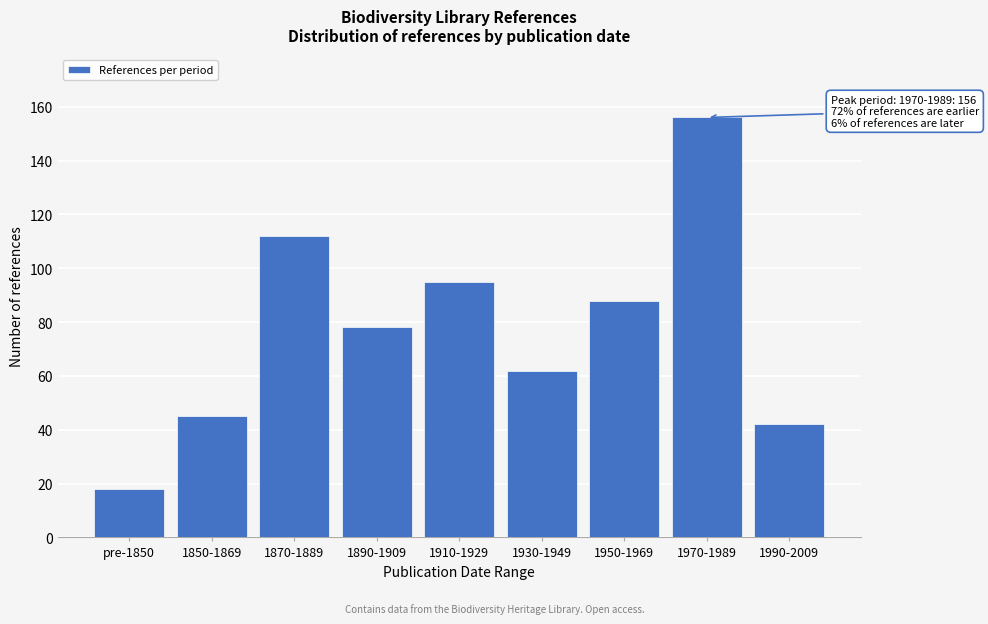

Reading right to left, list all the values displayed in this chart.

42	156	88	62	95	78	112	45	18